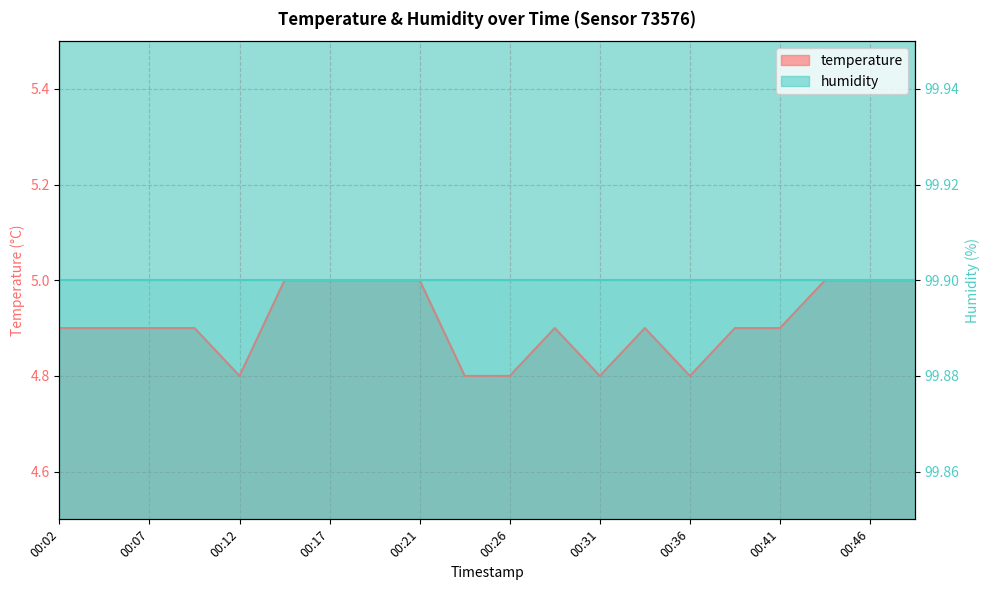

The value at 00:39 is 4.9. True or false?

True